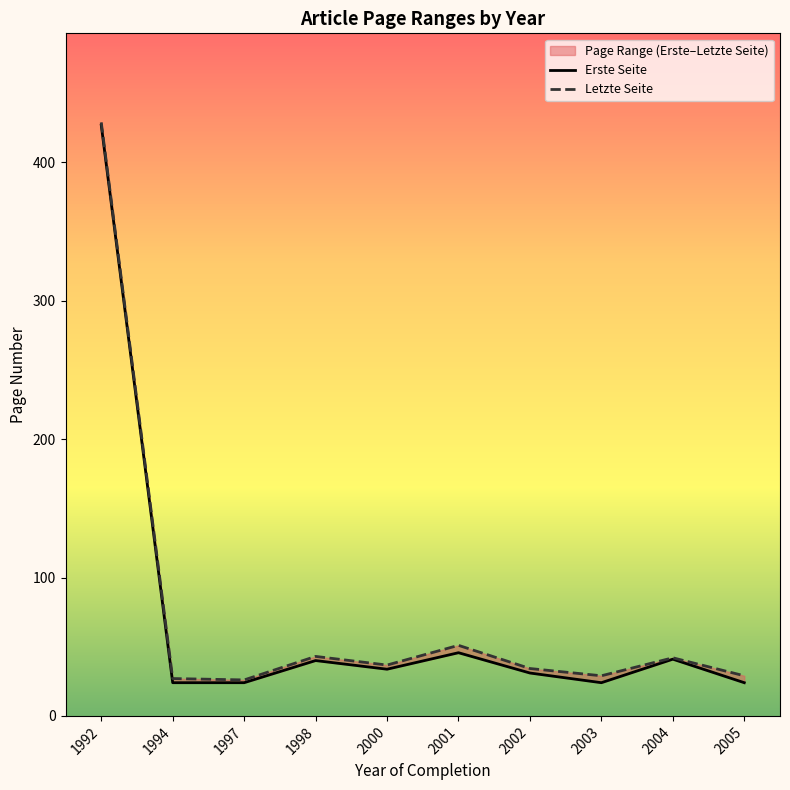

Which series has the largest total across all categories?

Letzte Seite